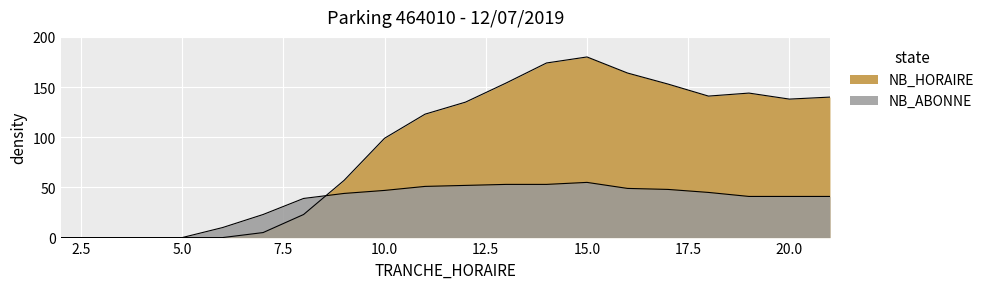

Reading right to left, extract all data points from this chart.

NB_HORAIRE: 21=140	20=138	19=144	18=141	17=153	16=164	15=180	14=174	13=154	12=135	11=123	10=99	9=57	8=23	7=5	6=0	5=0	4=0	3=0	2=0
NB_ABONNE: 21=41	20=41	19=41	18=45	17=48	16=49	15=55	14=53	13=53	12=52	11=51	10=47	9=44	8=39	7=23	6=10	5=0	4=0	3=0	2=0